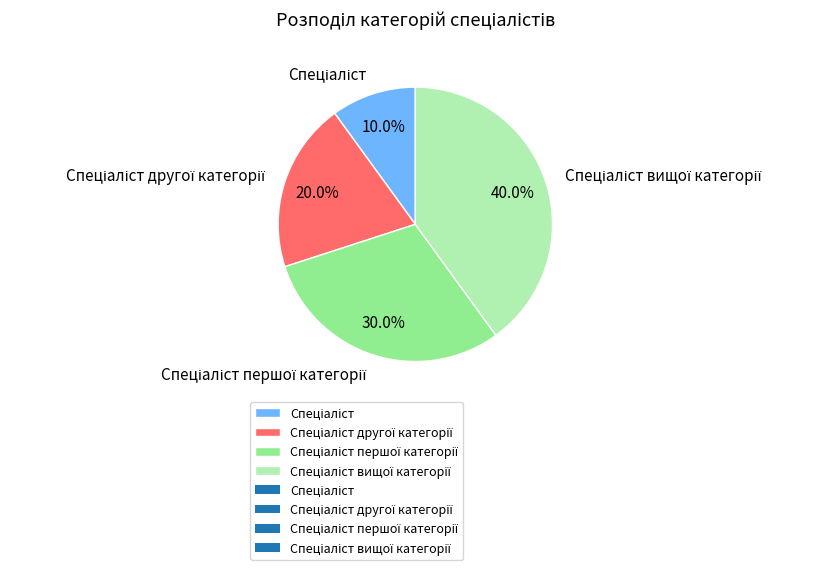

Is there a majority slice in this chart?

No